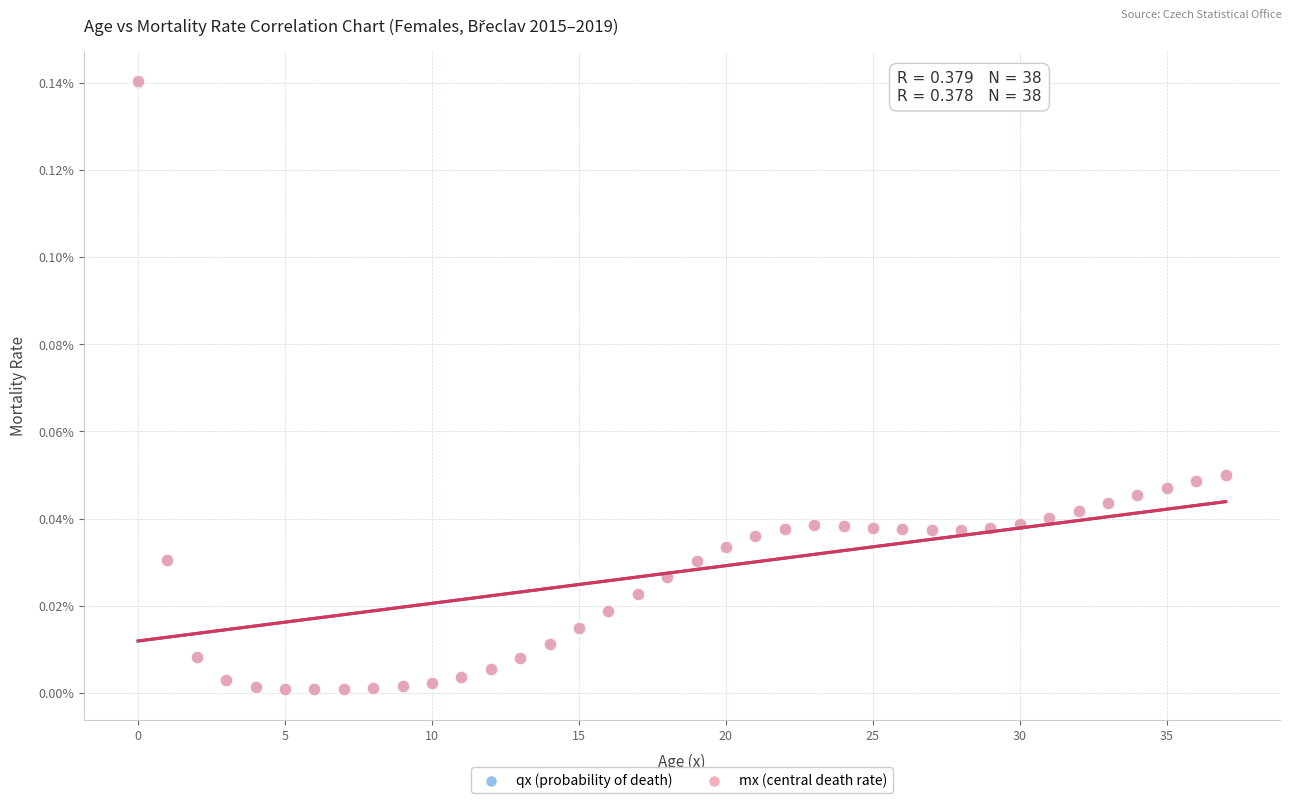

What are all the series names shown in the legend?

qx (probability of death), mx (central death rate)